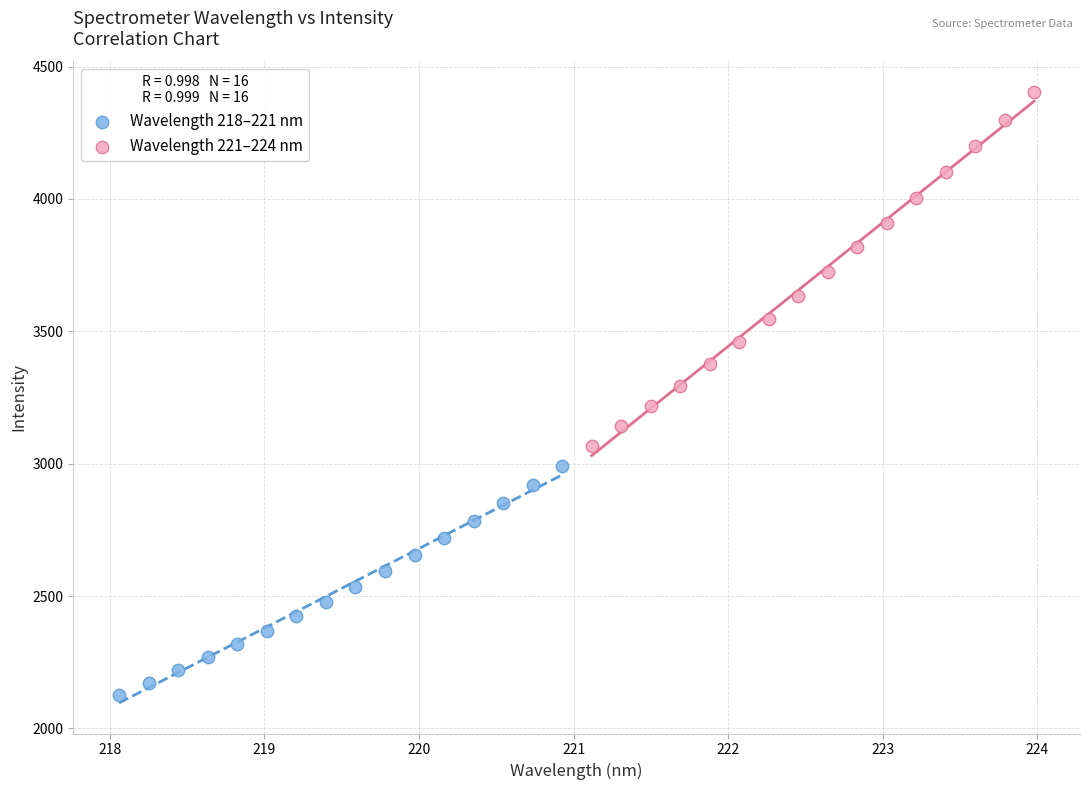

Which series contains the highest Y value?

Wavelength 221–224 nm